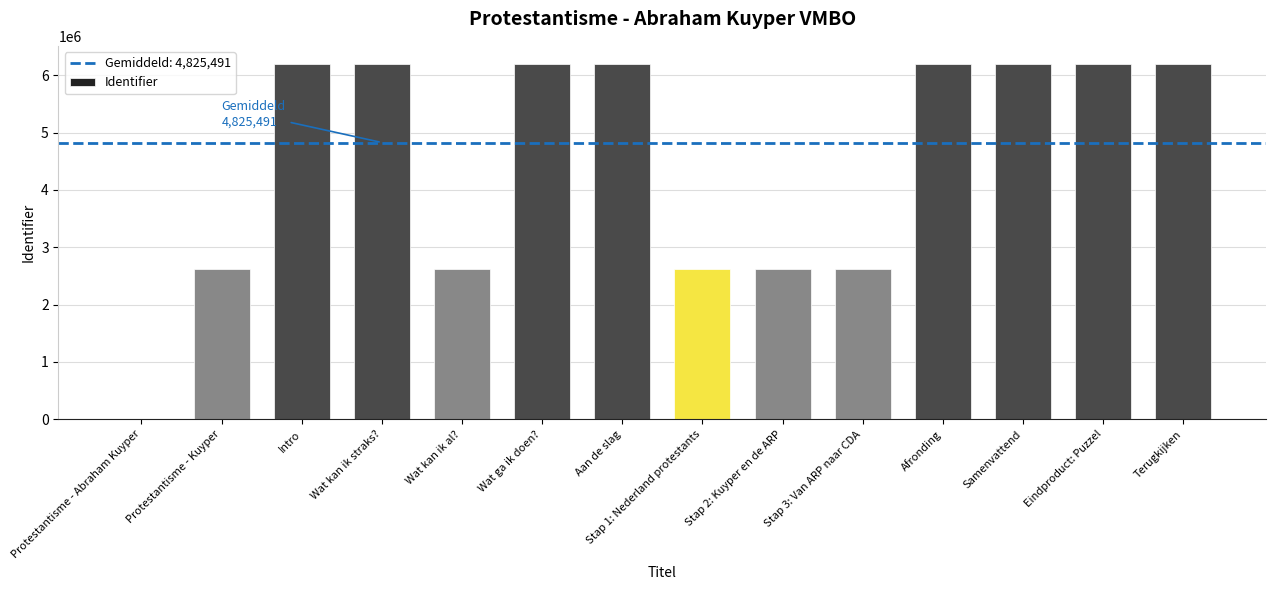

What is the sum of all values?

62731378